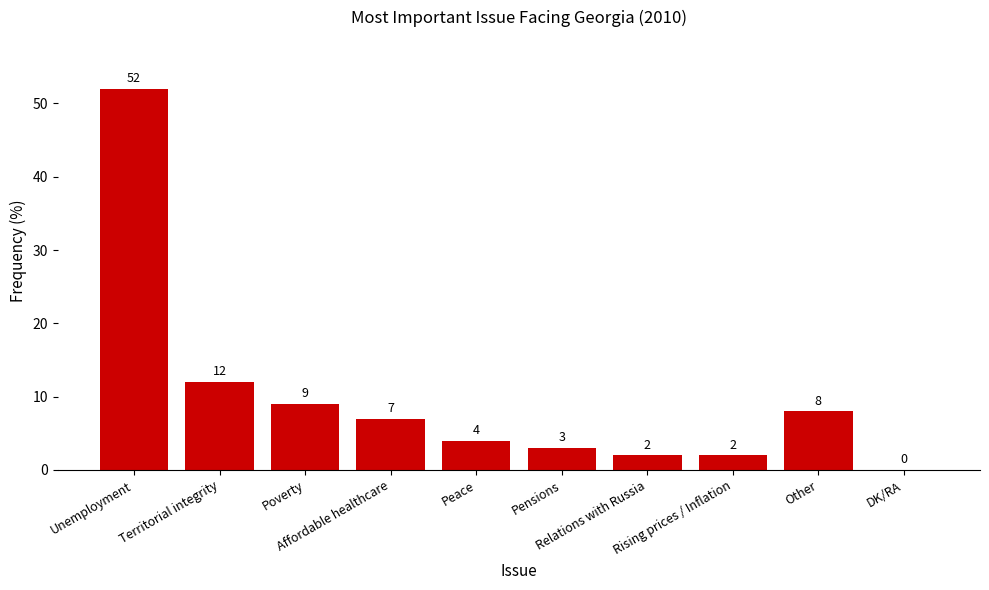

Where does the data first go above 7?

Unemployment